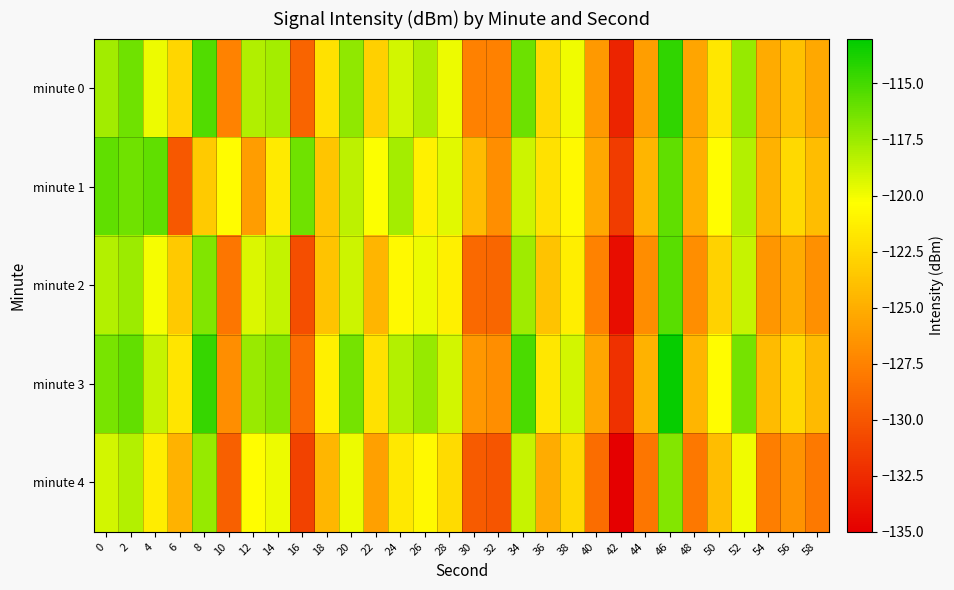

At which category is the sum across all series the highest?

46